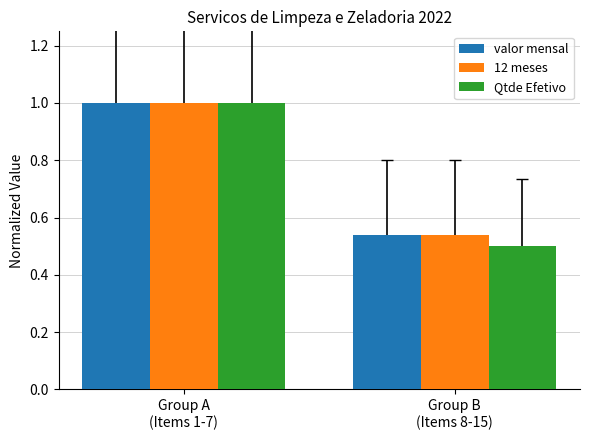

The value of 12 meses at Group A
(Items 1-7) is 0.3. True or false?

False